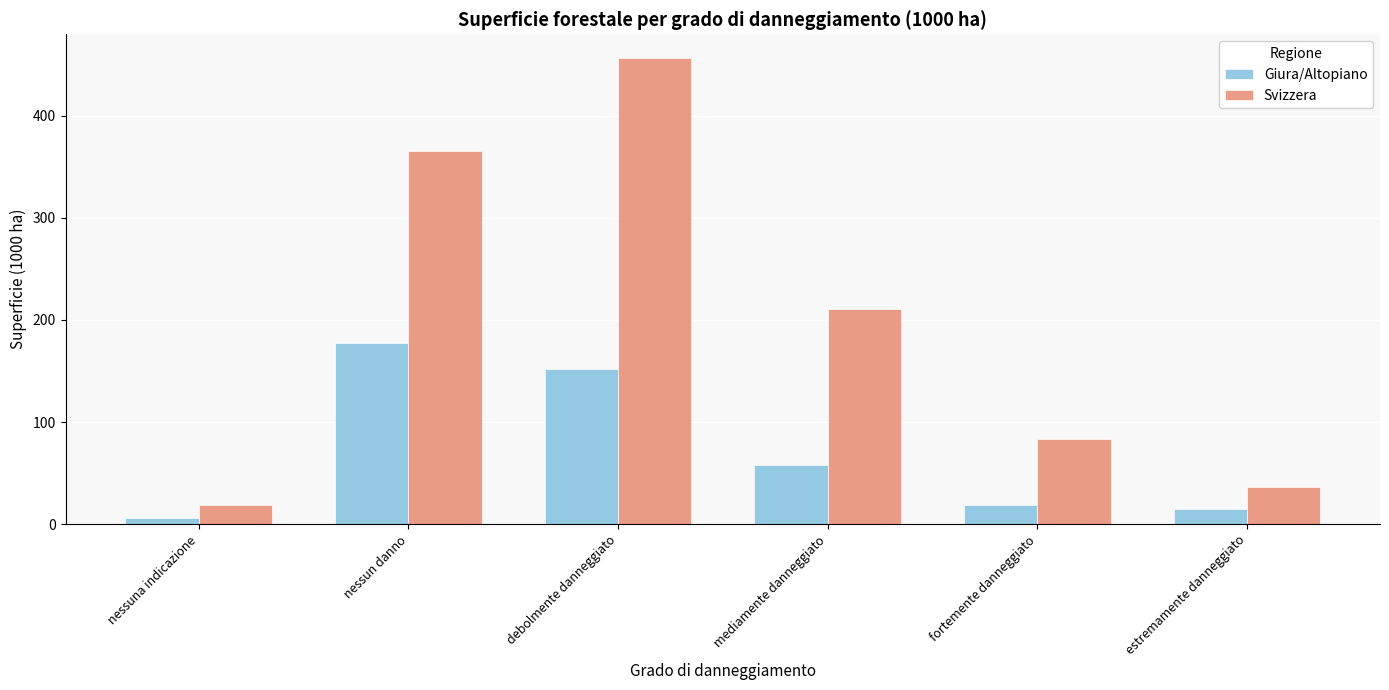

What is the difference between the highest and lowest values at mediamente danneggiato?

152.6